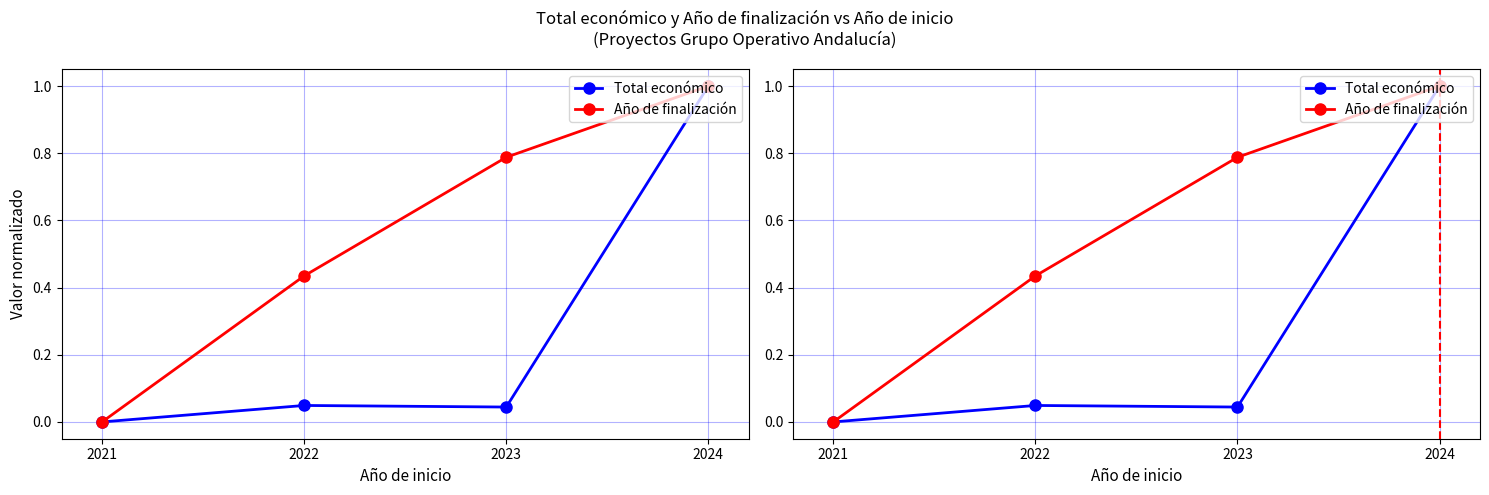

Rank the series at 2023 from lowest to highest value.

Total económico, Año de finalización